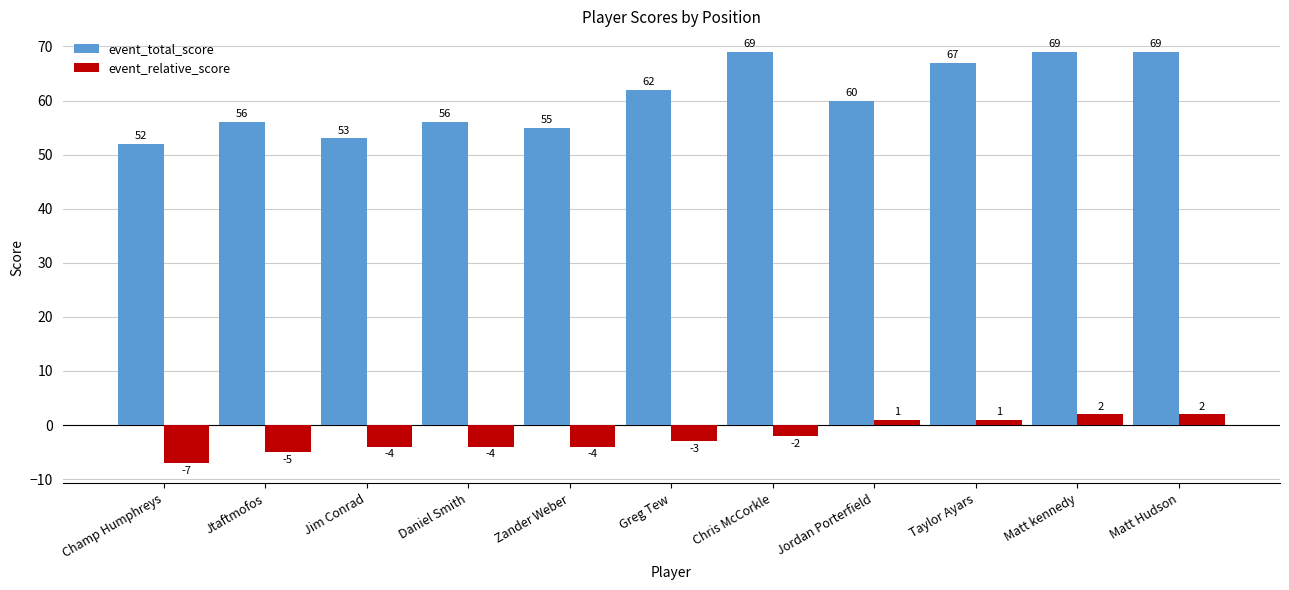

How many bars are there in total?

22